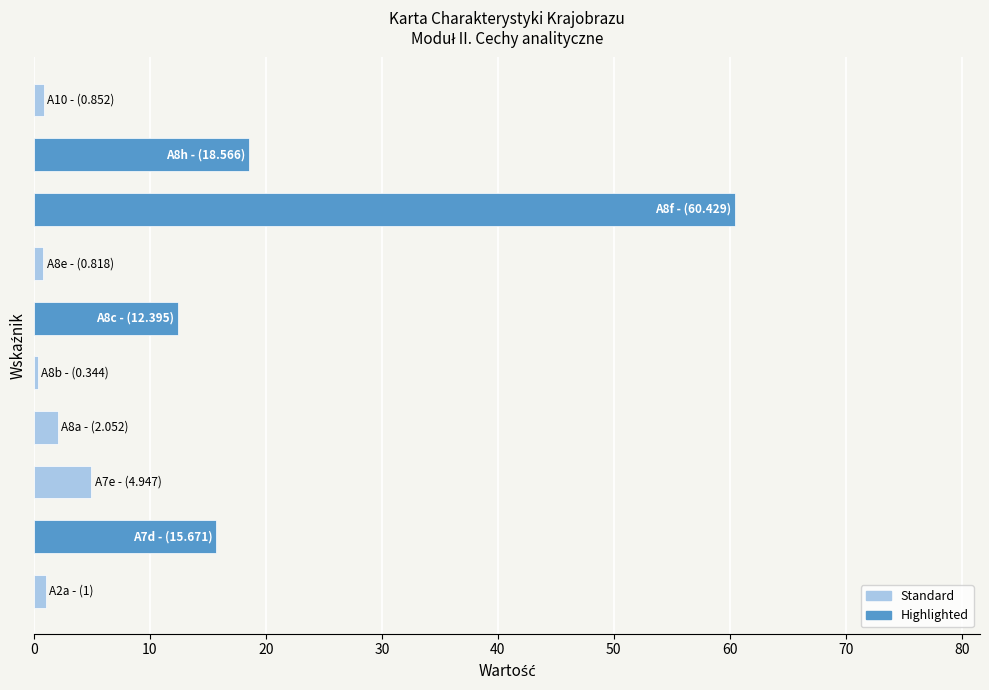

What is the difference between the maximum and minimum values?

60.1